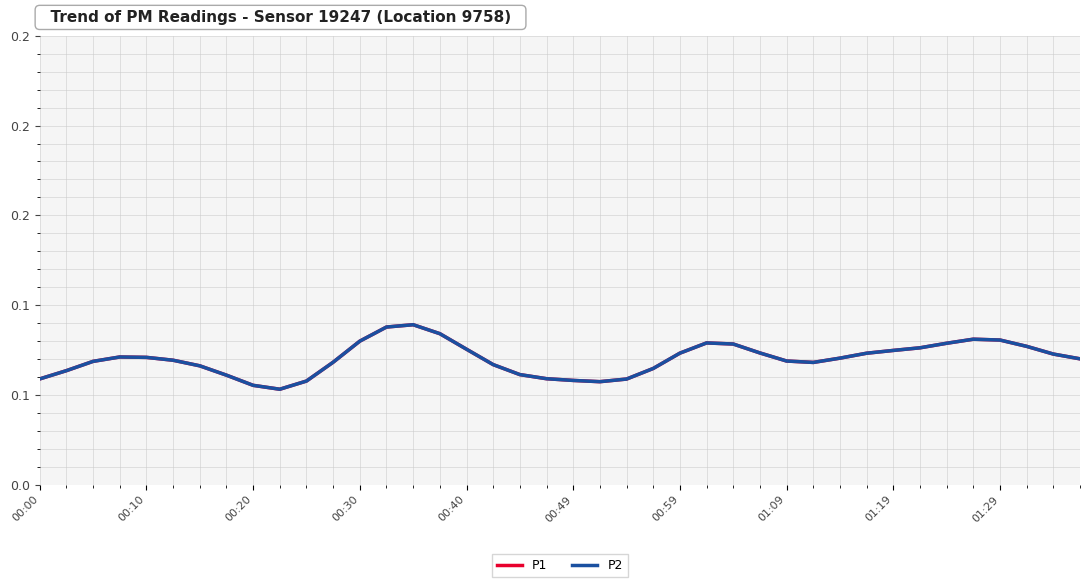

Which series has the largest total across all categories?

P1